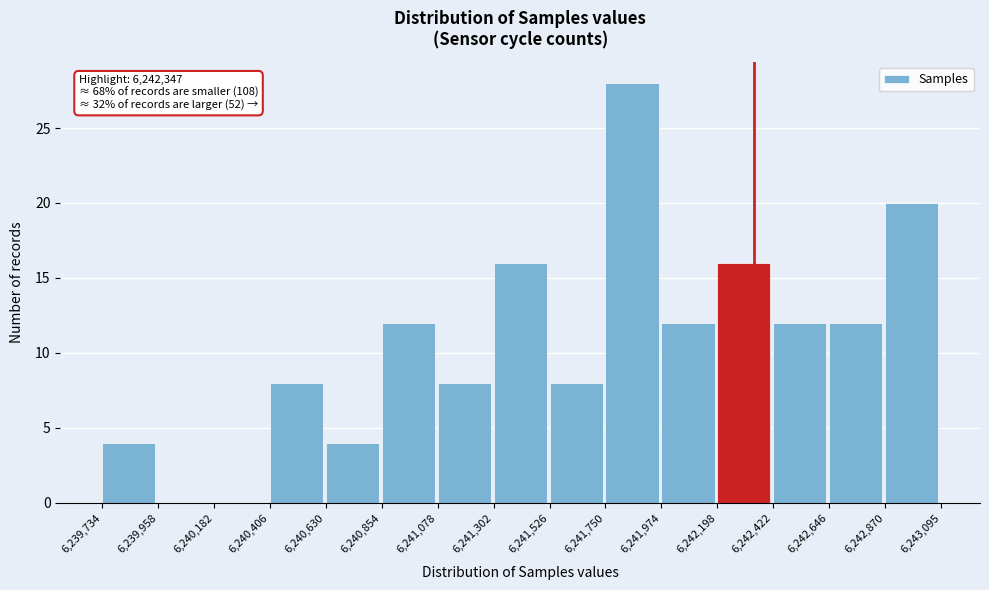

Over which range of the x-axis is the bar tallest?

6,241,750 to 6,241,974